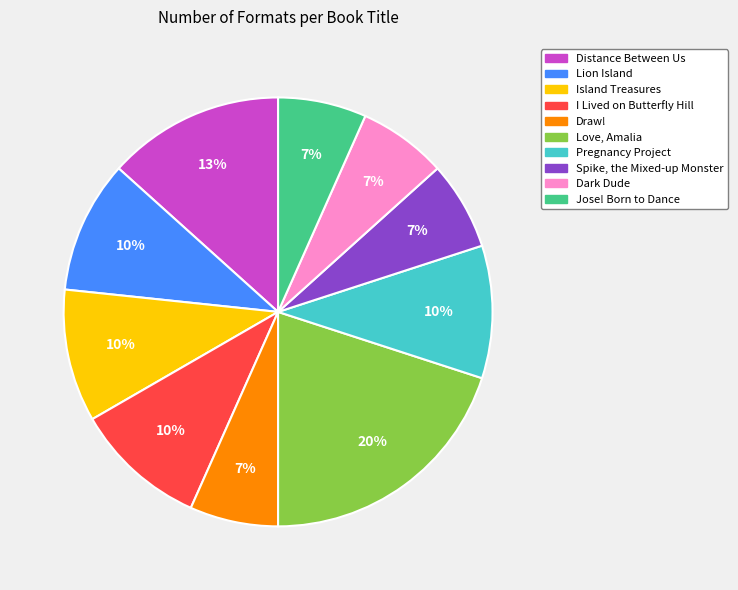

Which slice is the largest?

Love, Amalia